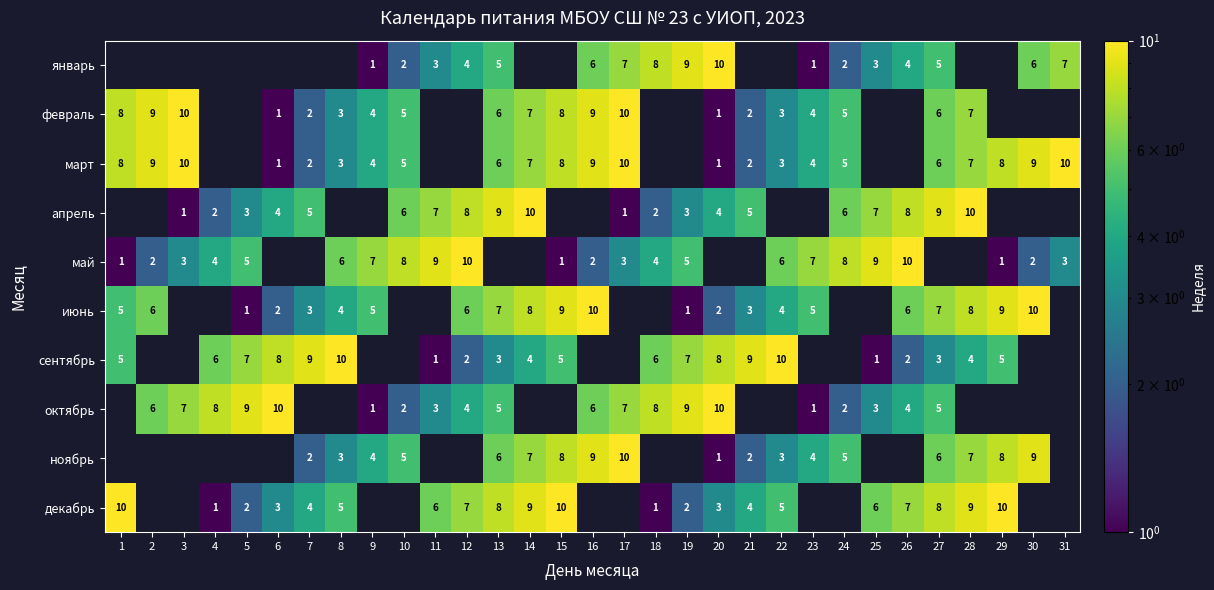

Is the value of май at 9 greater than the value of апрель at 13?

No